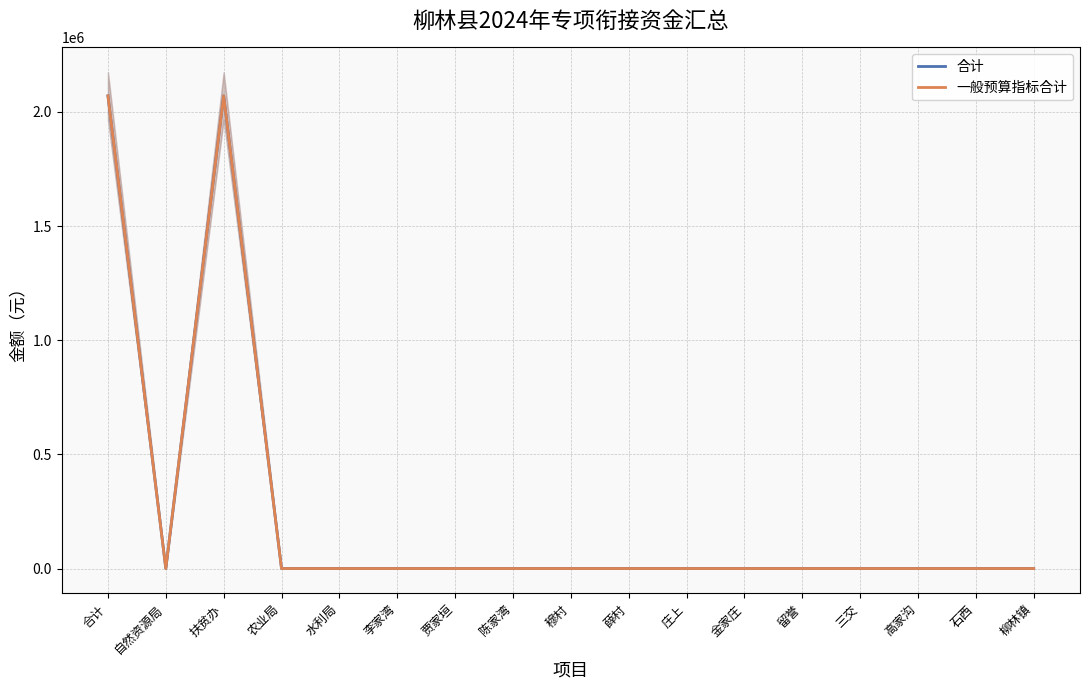

True or false: 合计 has a value of 0.0 at 贾家垣.

True